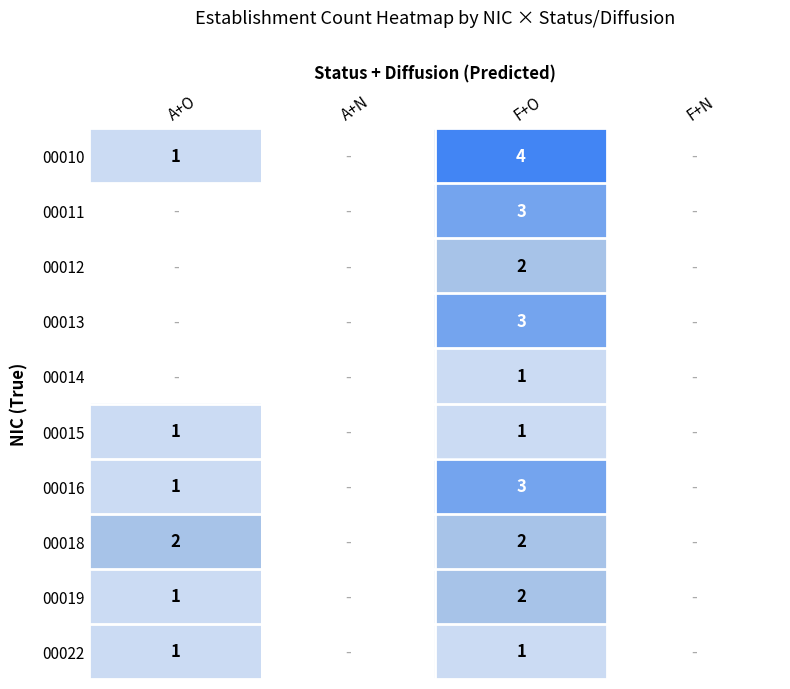

Count the number of data series in this chart.

10